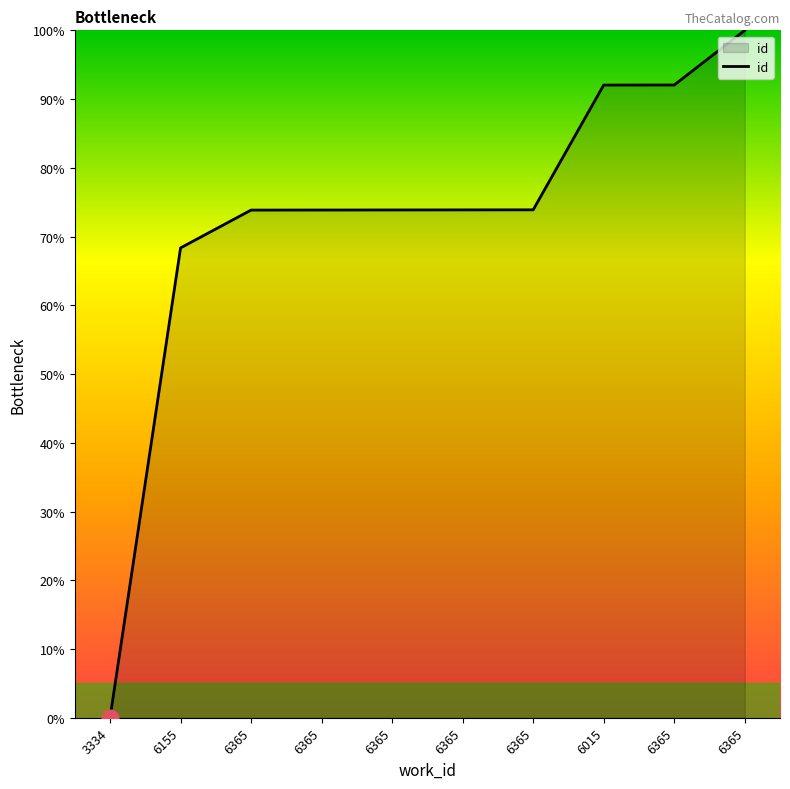

Is it true that the value at 6365 is 100.0?

True